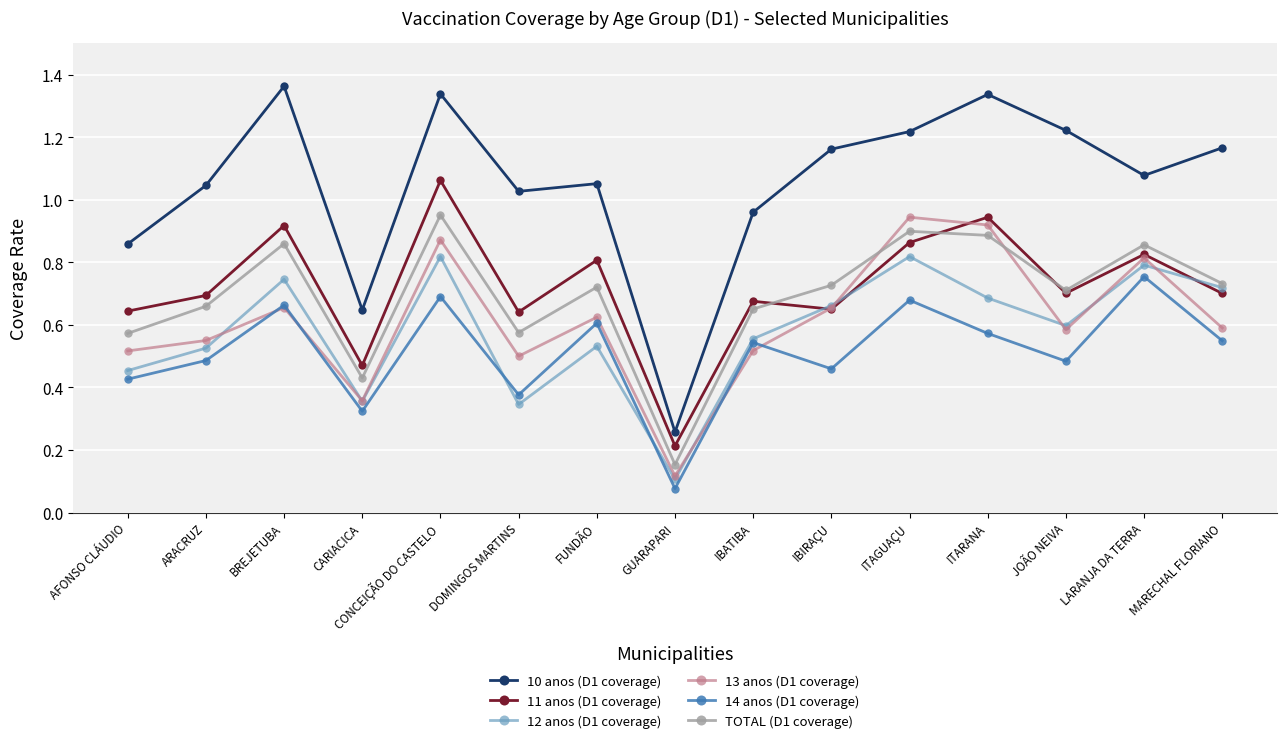

What is the label of the 4th point from the left?

CARIACICA